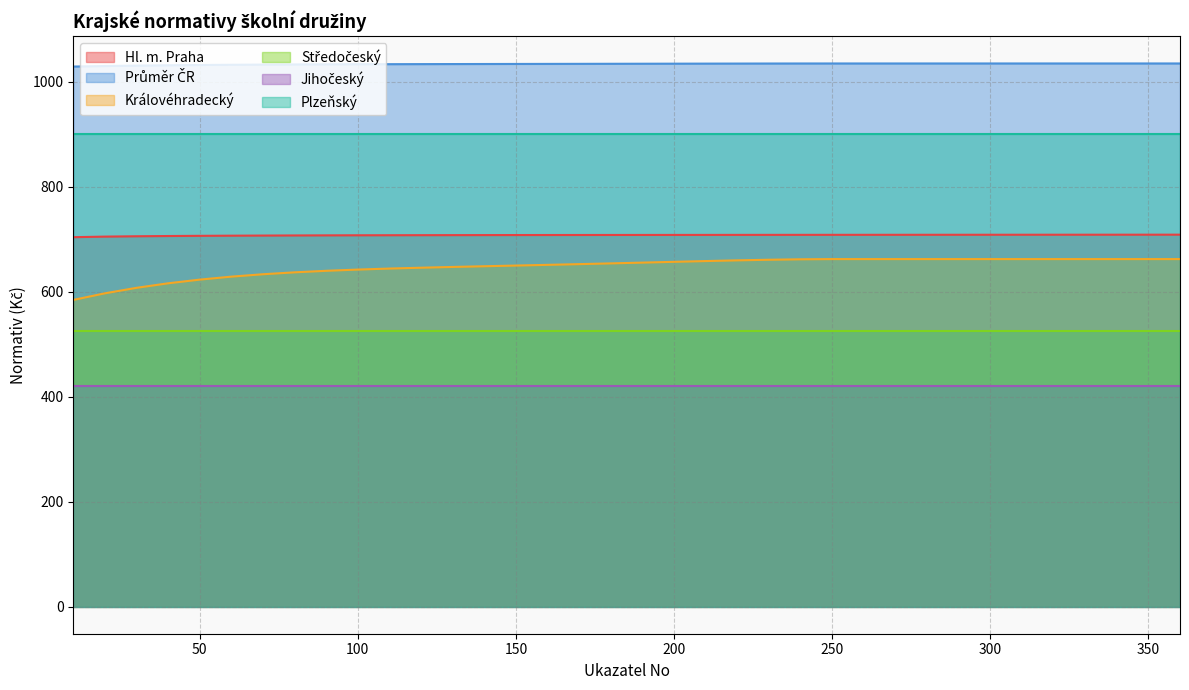

Which series has the widest spread of values?

Královéhradecký